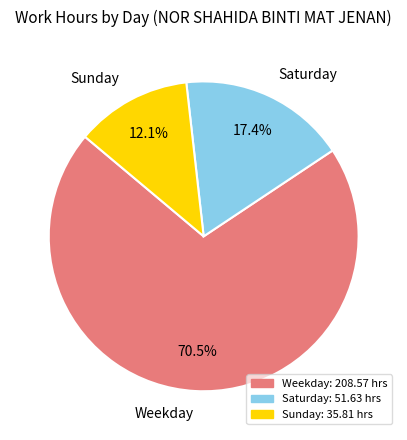

Which slice is the smallest?

Sunday